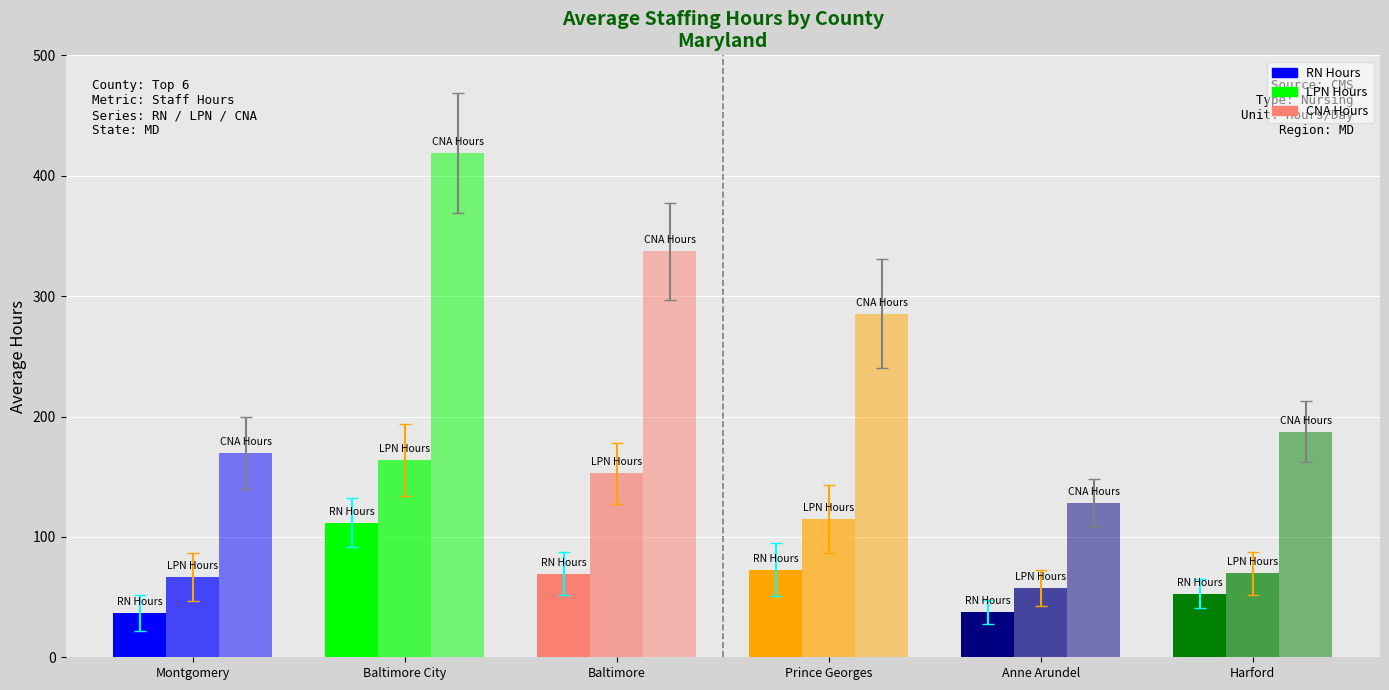

Which category has the highest value in the RN Hours series?

Baltimore City